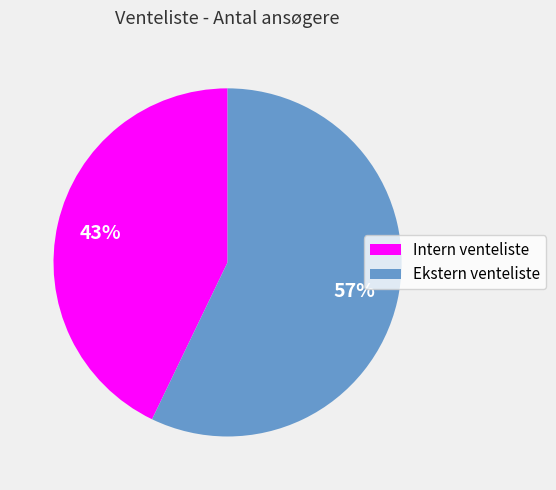

What is the smallest slice in the pie chart?

Intern venteliste